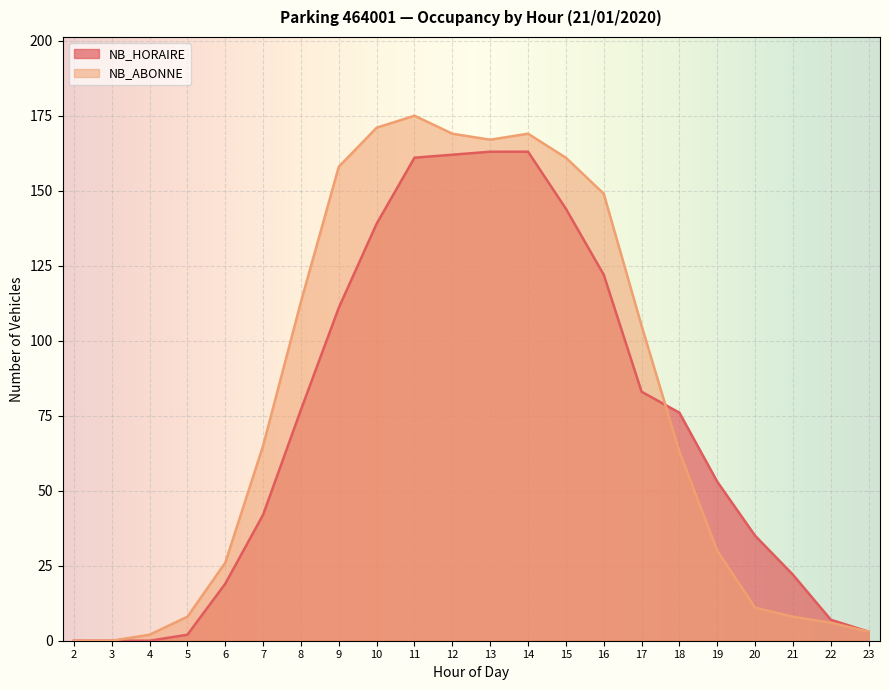

Reading right to left, list all the values displayed in this chart.

NB_HORAIRE: 3	7	22	35	53	76	83	122	144	163	163	162	161	139	111	77	42	19	2	0	0	0
NB_ABONNE: 3	6	8	11	30	63	105	149	161	169	167	169	175	171	158	113	65	26	8	2	0	0